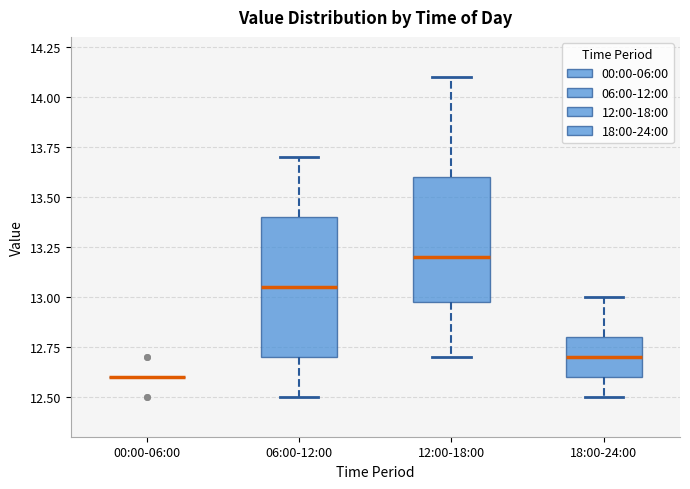

Where does the upper whisker of the box for 18:00-24:00 end on the y-axis? The values are not printed on the chart, so give them approximately, as read against the axis.

13.00